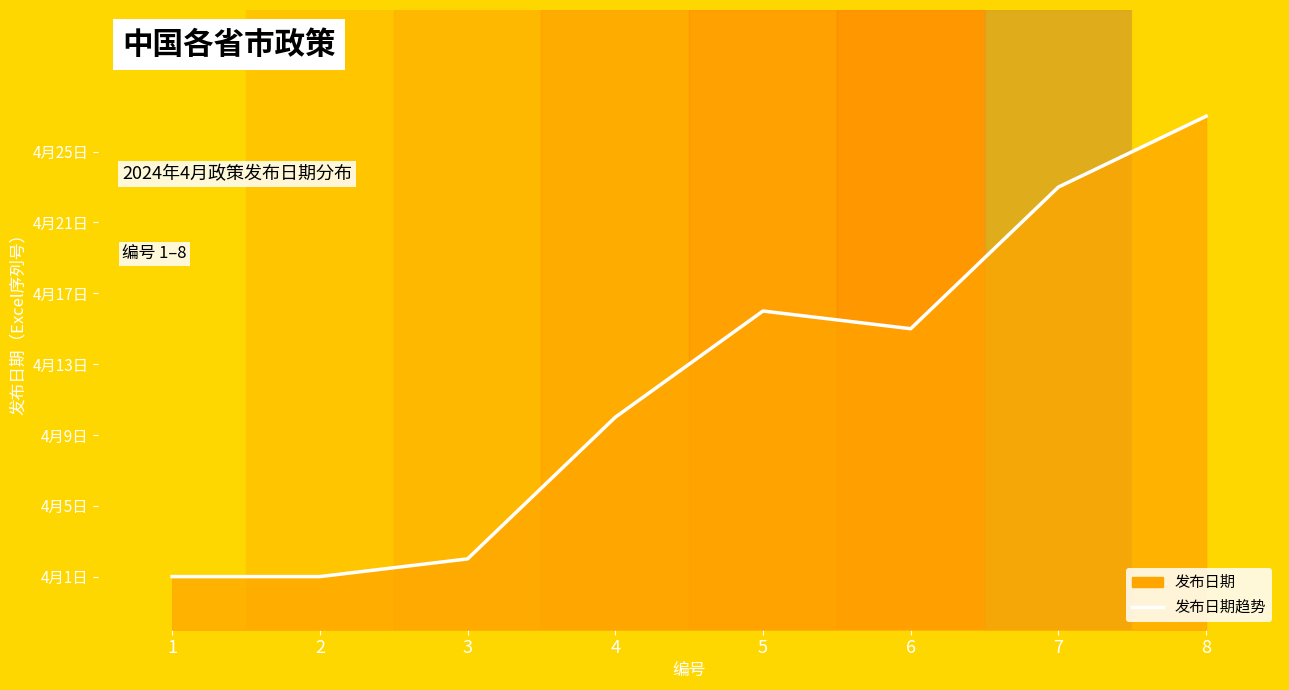

How many data points are less than 45397?

4